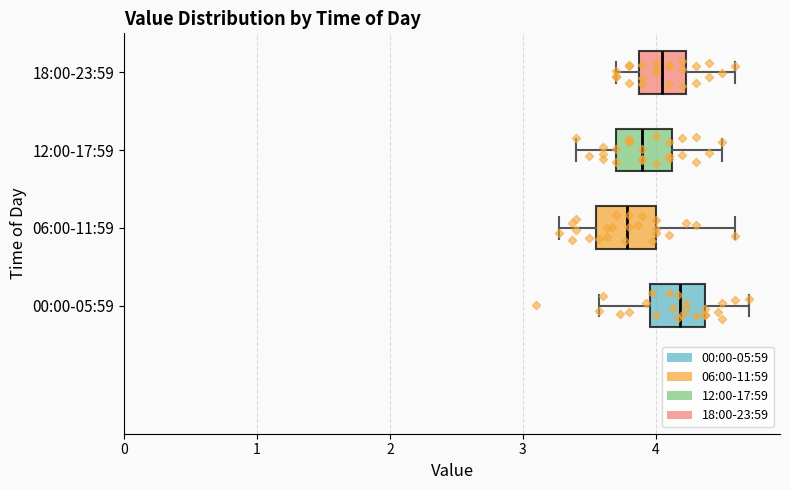

Where does the right whisker of the box for 18:00-23:59 end on the x-axis? The values are not printed on the chart, so give them approximately, as read against the axis.

4.6